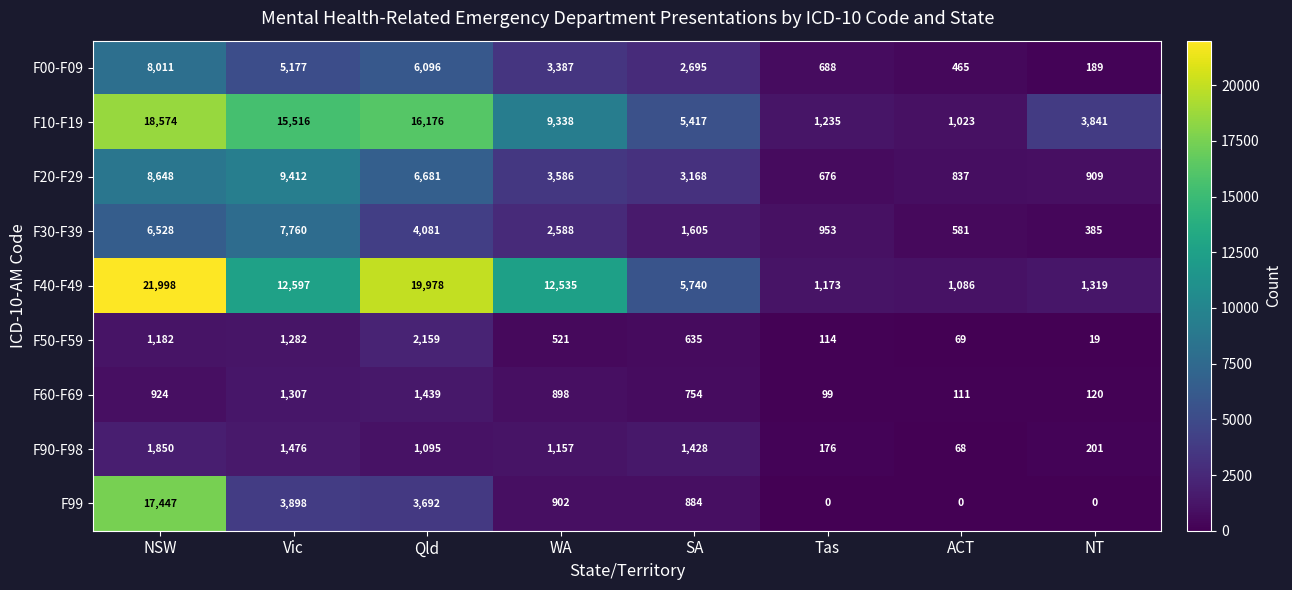

What is the difference between the maximum and second lowest values in the F99 series?

17447